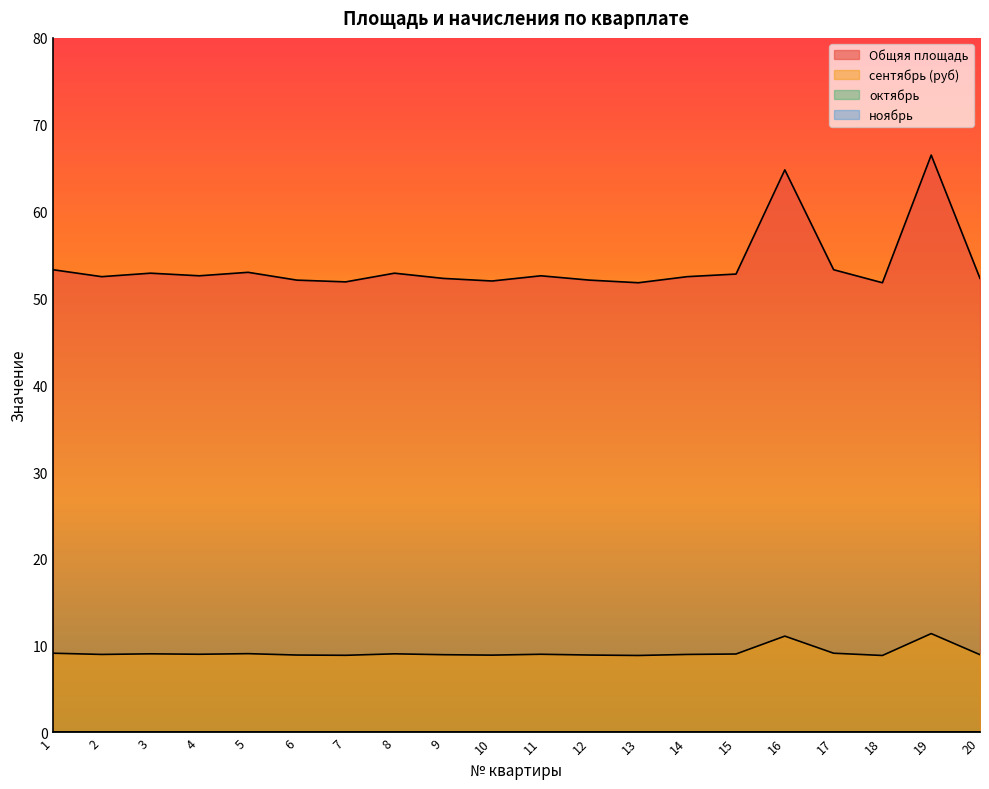

What is the value of the сентябрь (руб) point at the 15th from the left?

9.0